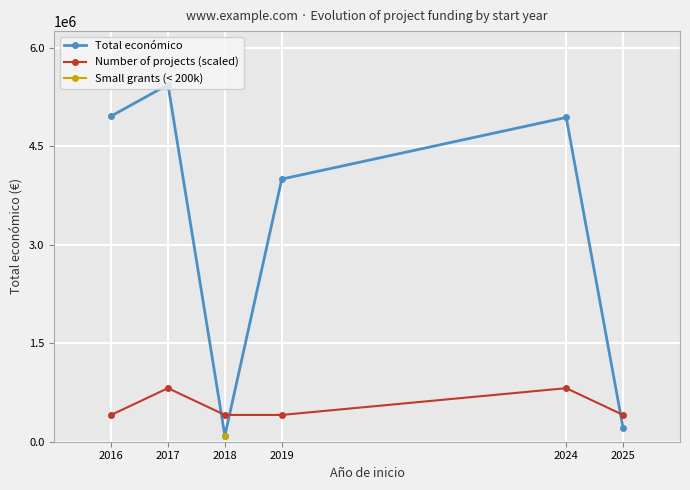

List the series in order of their overall mean, highest first.

Total económico, Number of projects (scaled), Small grants (< 200k)